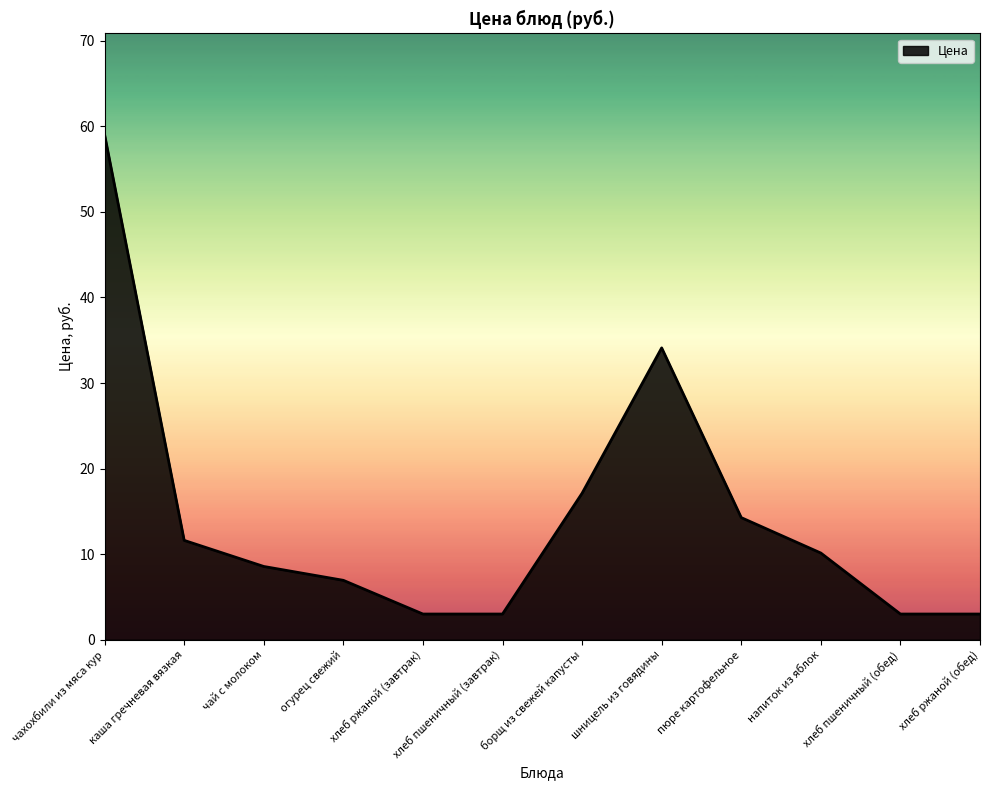

What position from the left is хлеб ржаной (завтрак)?

5